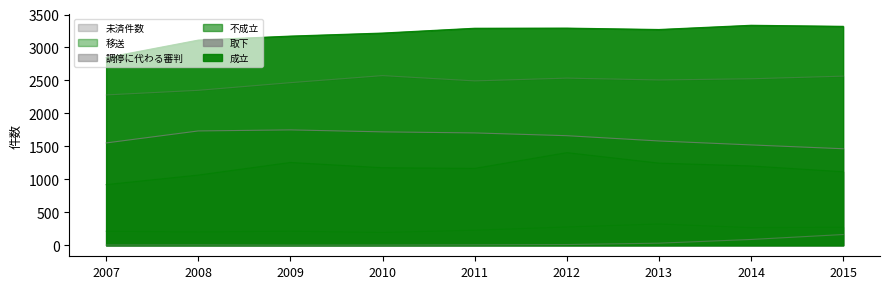

True or false: 未済件数 has a value of 2535 at 2012.

True